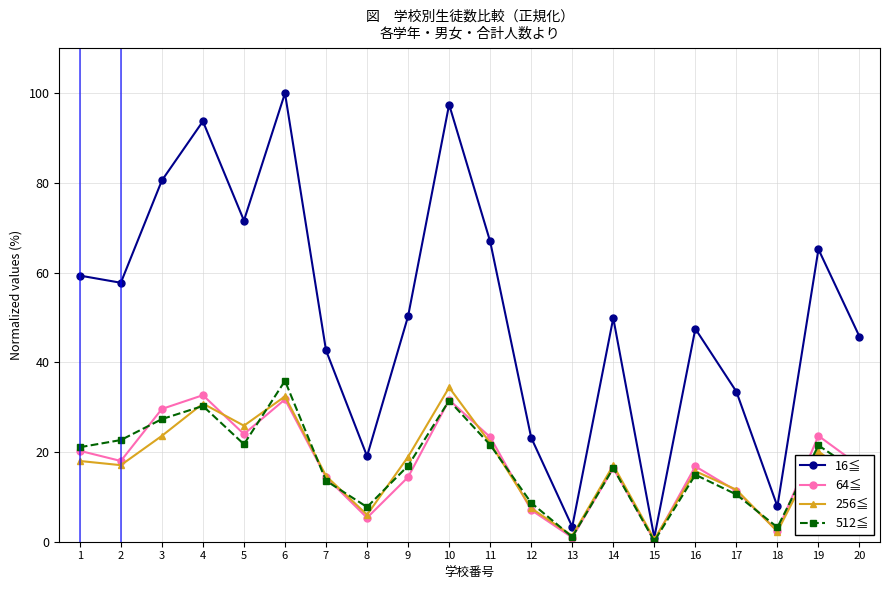

What is the difference between the highest and lowest values at 20?

32.3